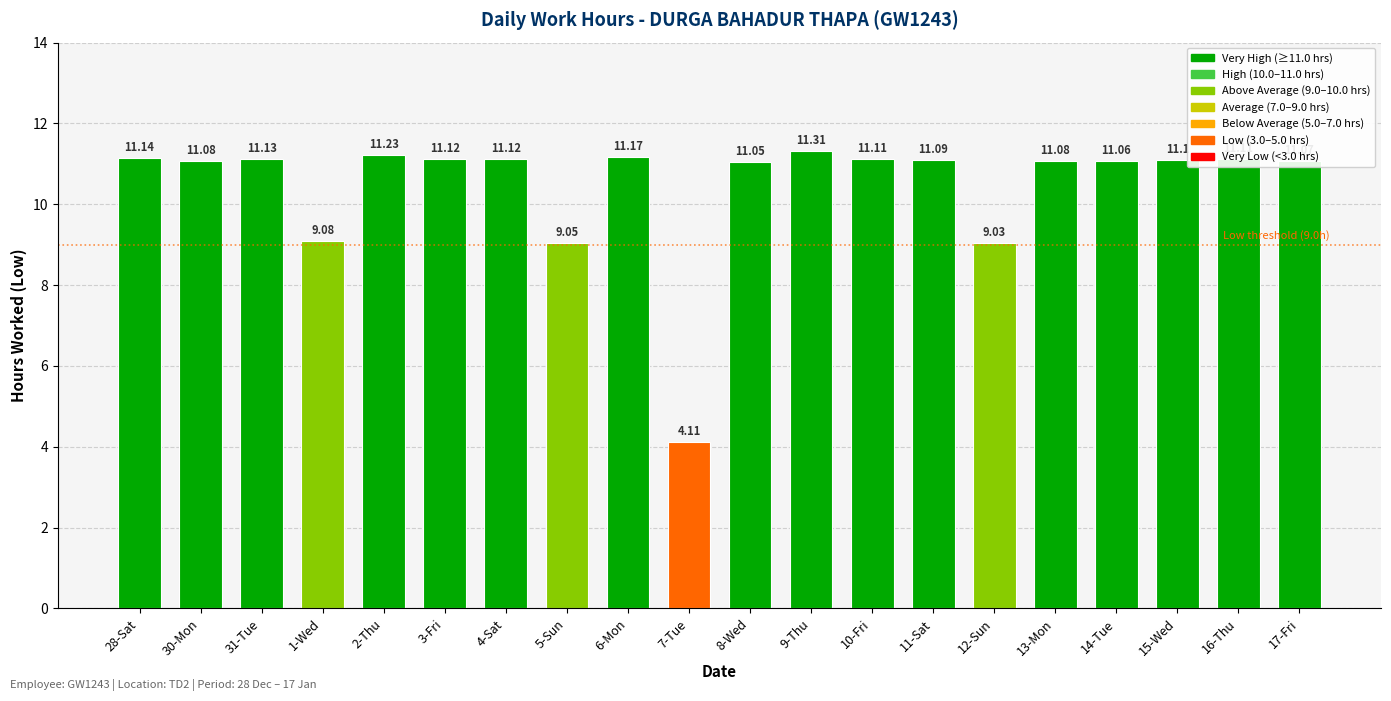

Where does the data first go above 11?

28-Sat